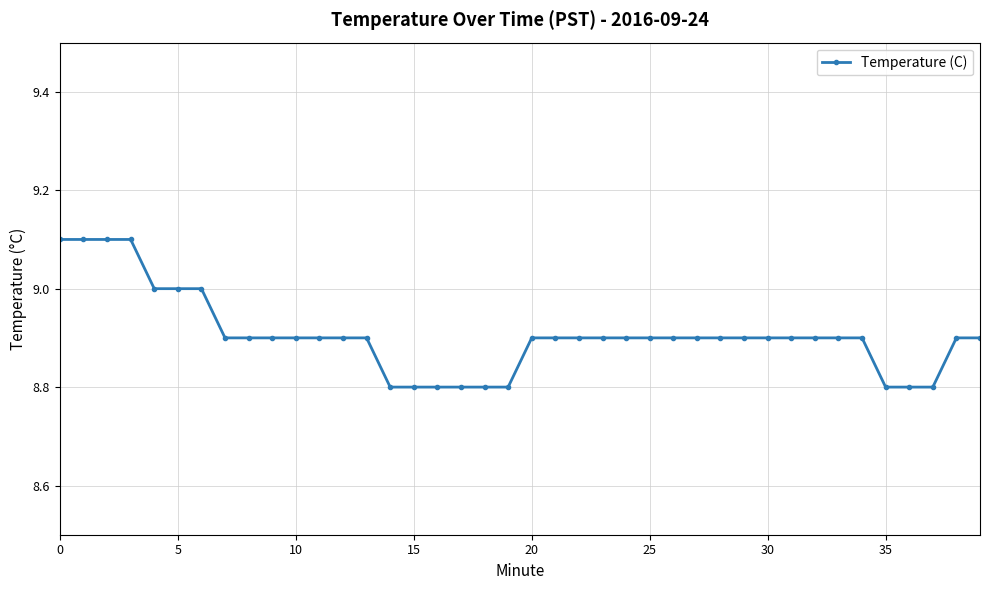

Reading right to left, list all the values displayed in this chart.

8.9	8.9	8.8	8.8	8.8	8.9	8.9	8.9	8.9	8.9	8.9	8.9	8.9	8.9	8.9	8.9	8.9	8.9	8.9	8.9	8.8	8.8	8.8	8.8	8.8	8.8	8.9	8.9	8.9	8.9	8.9	8.9	8.9	9.0	9.0	9.0	9.1	9.1	9.1	9.1